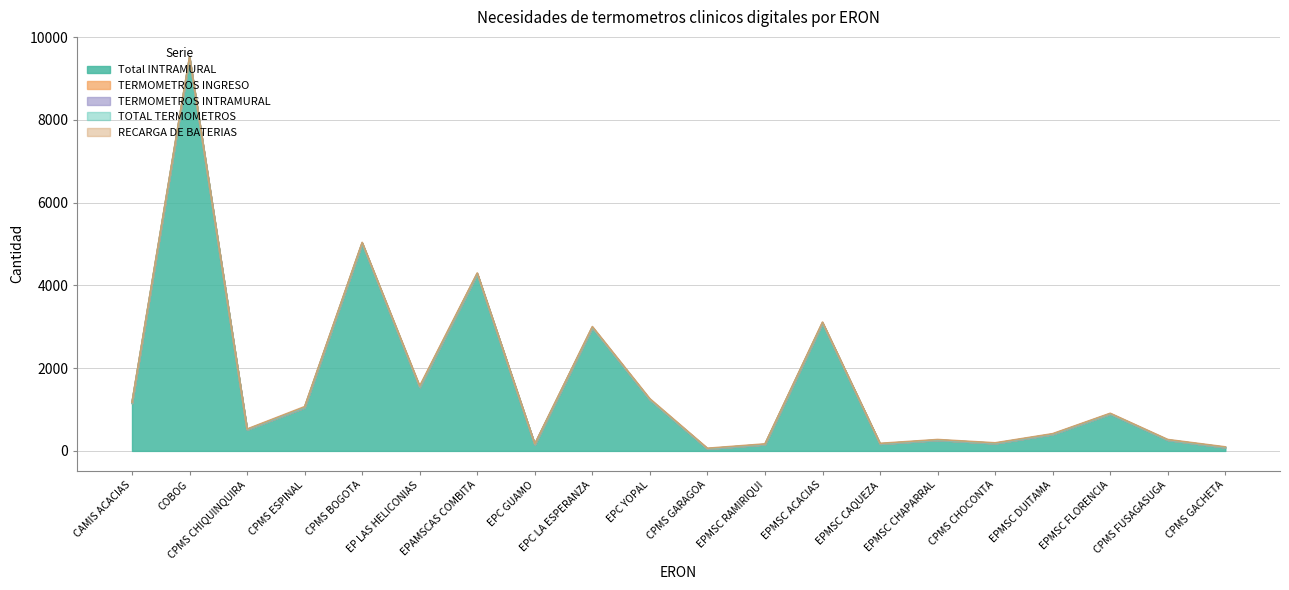

Rank the categories by TOTAL TERMOMETROS value from lowest to highest.

CPMS CHIQUINQUIRA, EPC GUAMO, CPMS GARAGOA, EPMSC RAMIRIQUI, EPMSC CAQUEZA, EPMSC CHAPARRAL, CPMS CHOCONTA, EPMSC DUITAMA, EPMSC FLORENCIA, CPMS FUSAGASUGA, CPMS GACHETA, CAMIS ACACIAS, CPMS ESPINAL, CPMS BOGOTA, EPAMSCAS COMBITA, EPC LA ESPERANZA, EPC YOPAL, EPMSC ACACIAS, COBOG, EP LAS HELICONIAS